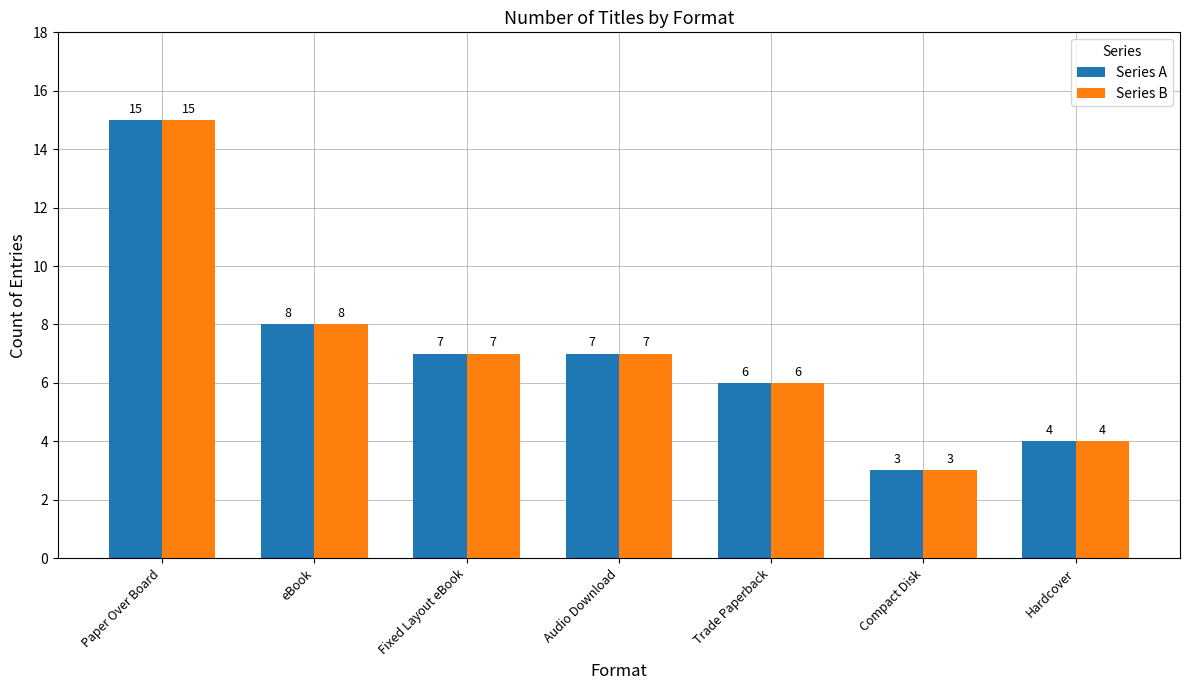

Reading left to right, what are all the values shown in this chart?

Series A: Paper Over Board=15	eBook=8	Fixed Layout eBook=7	Audio Download=7	Trade Paperback=6	Compact Disk=3	Hardcover=4
Series B: Paper Over Board=15	eBook=8	Fixed Layout eBook=7	Audio Download=7	Trade Paperback=6	Compact Disk=3	Hardcover=4